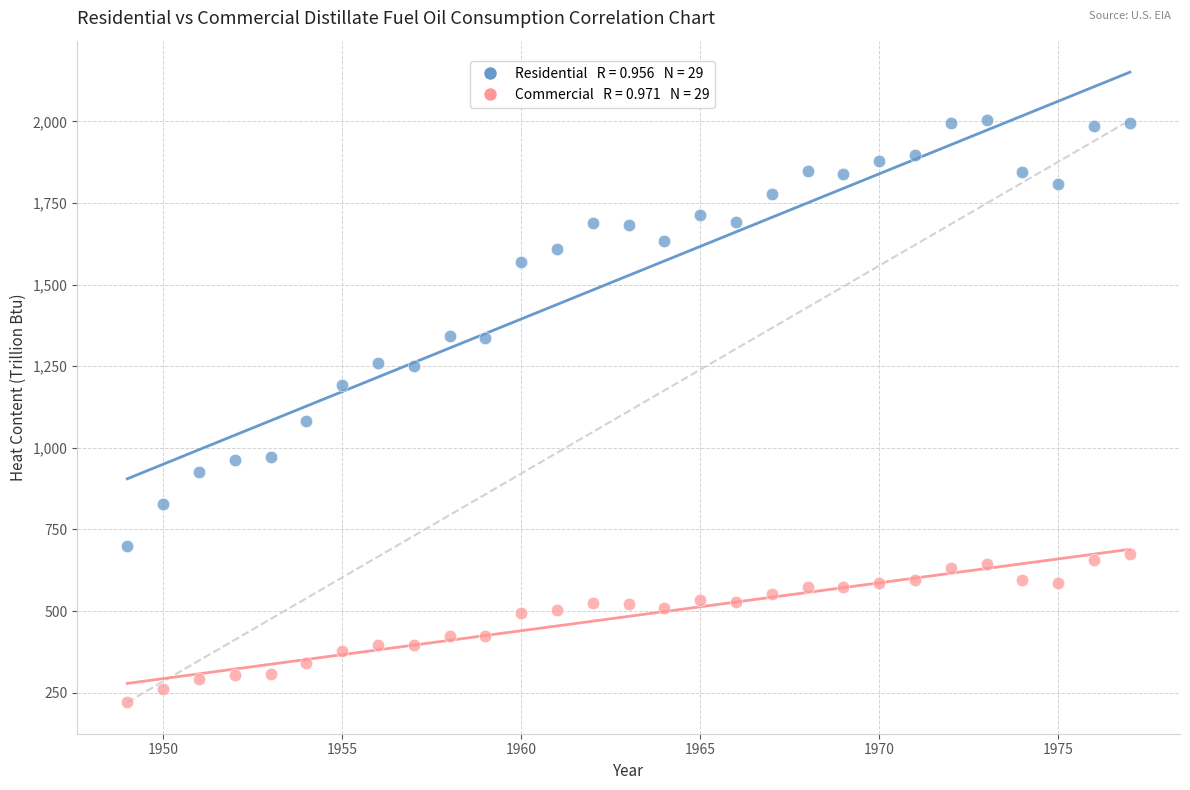

Across all series, what Y value is closest to 1112?

1081.1